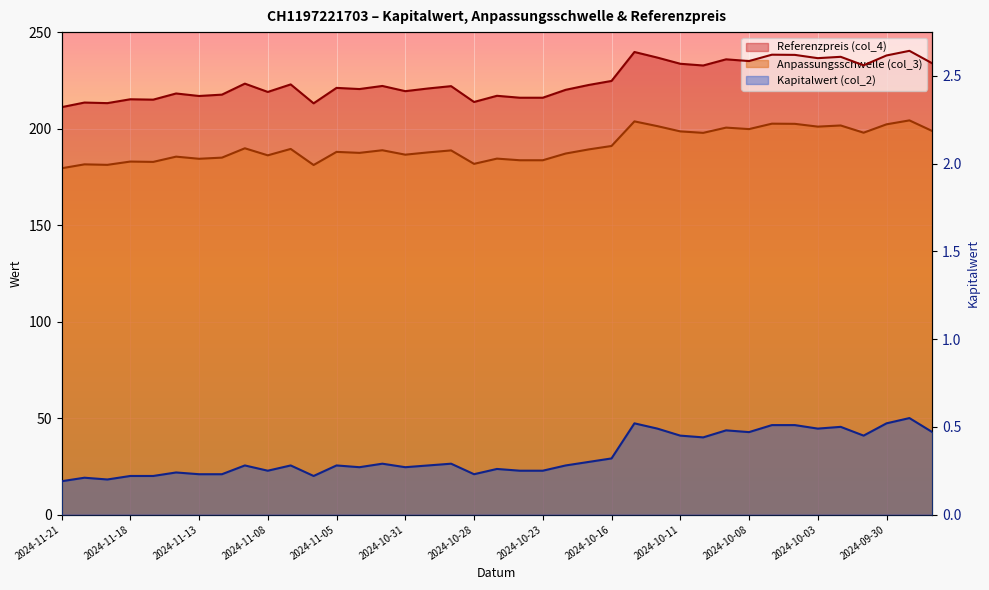

In Kapitalwert (col_2) line, how many points are lower than both neighbors (excluding endpoints)?

10